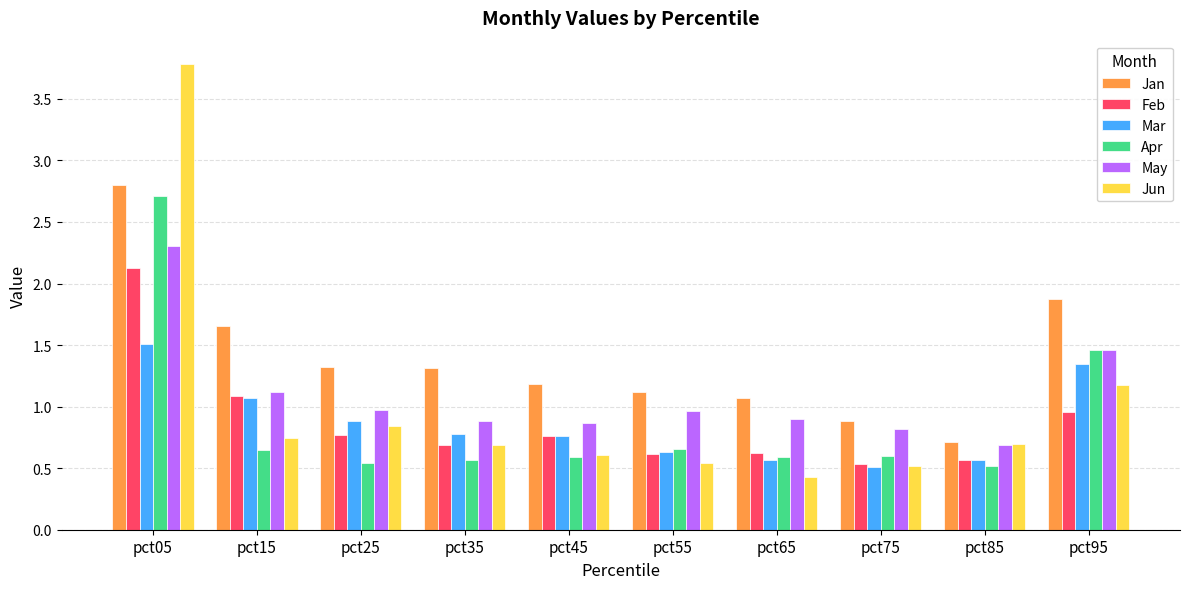

Where does the Jan series first go above 1?

pct05